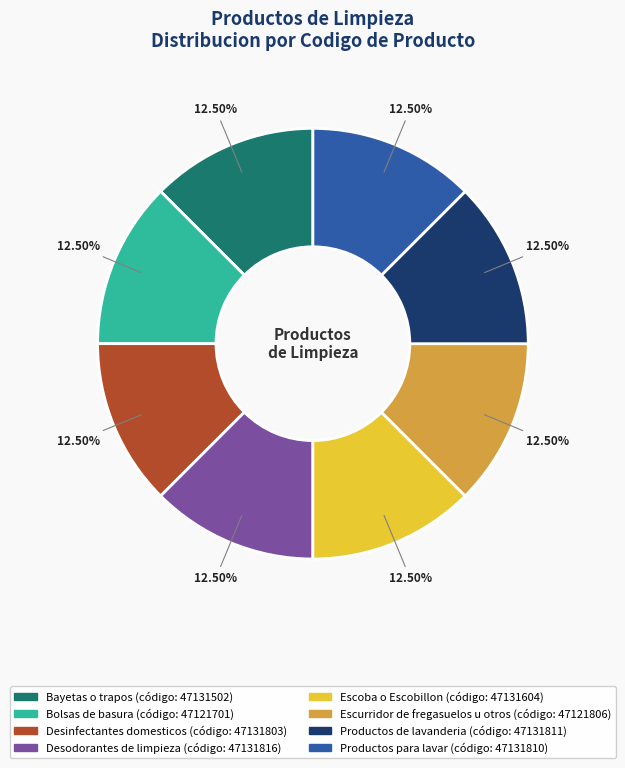

Do Bolsas de basura and Productos para lavar together represent more than half of the pie?

No